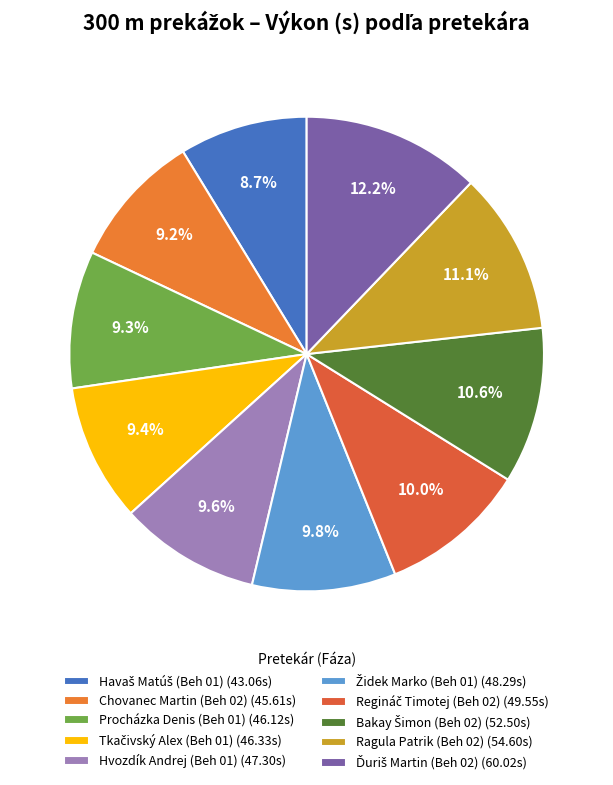

Which slice is the smallest?

Havaš Matúš
(Beh 01)